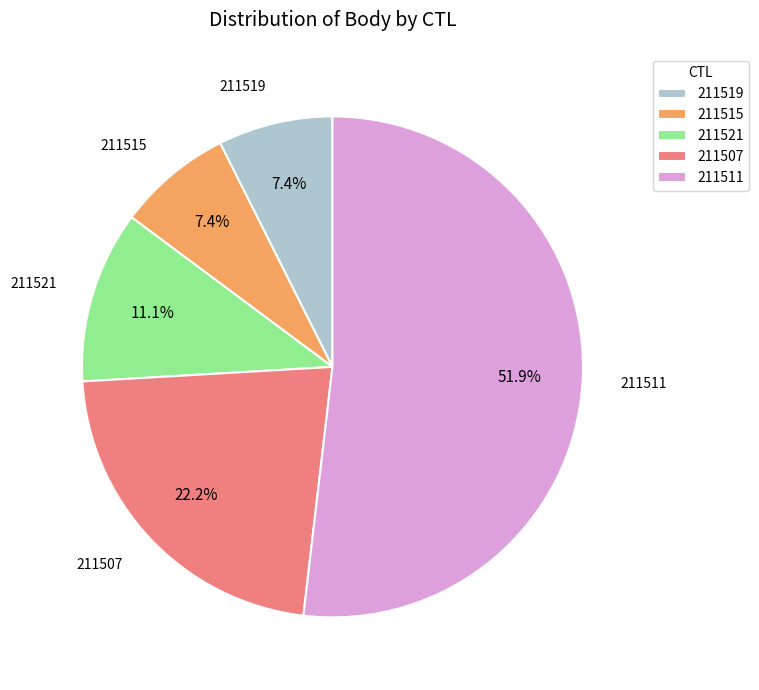

Combined, what portion of the pie is 211521 and 211507?

33.3%